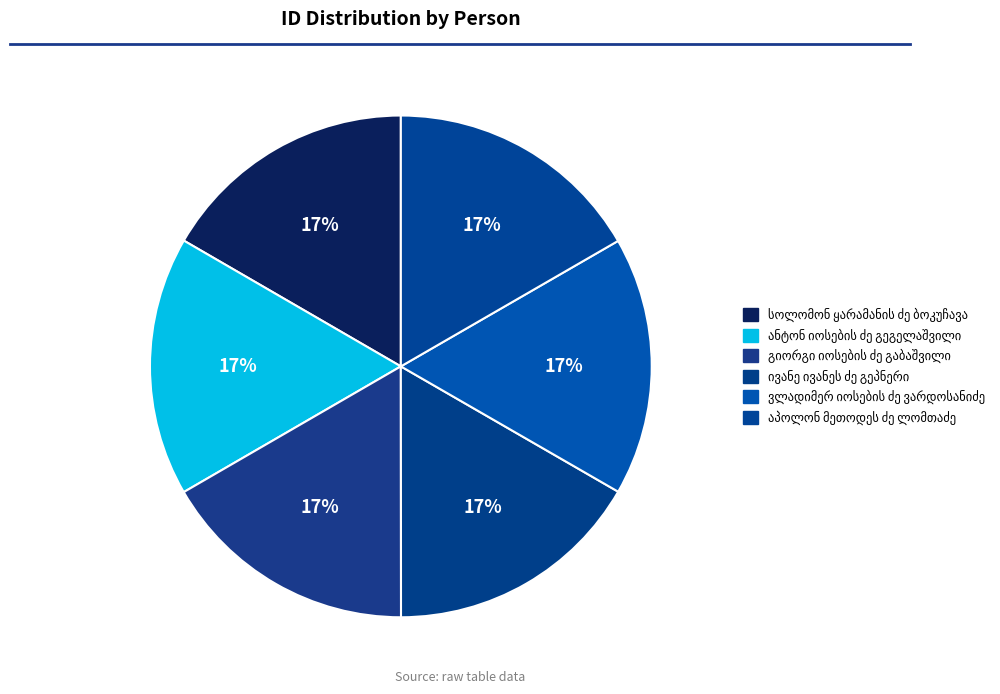

Does any single category account for the majority?

No